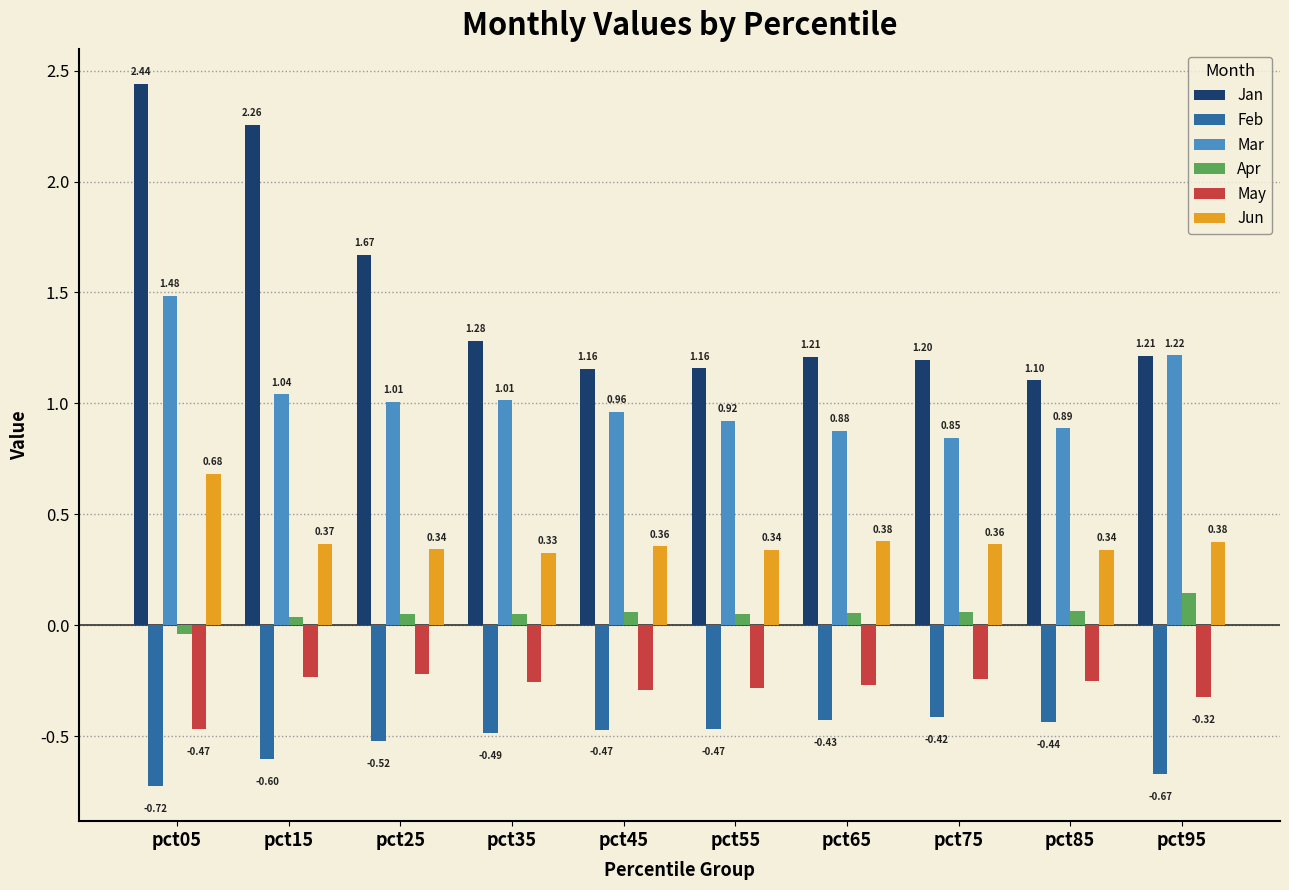

Between pct85 and pct95, which series saw the biggest shift?

Mar